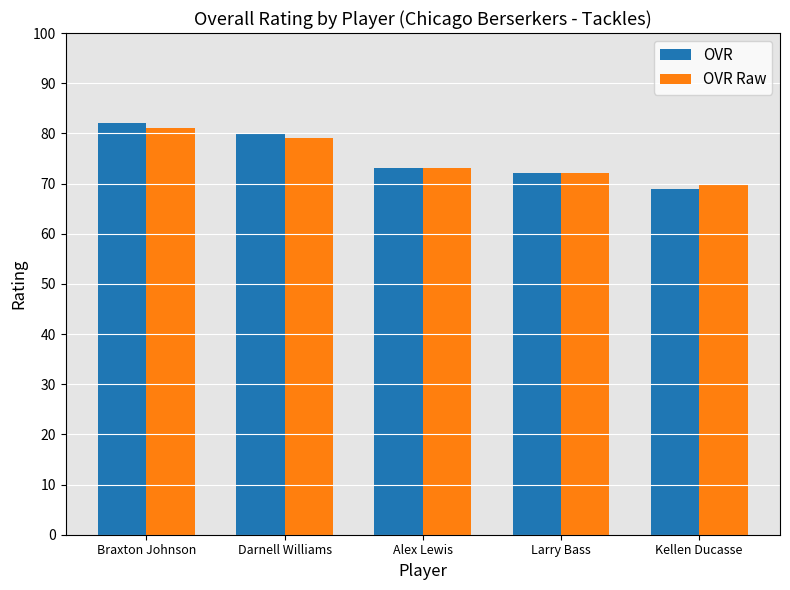

What are all the series names shown in the legend?

OVR, OVR Raw